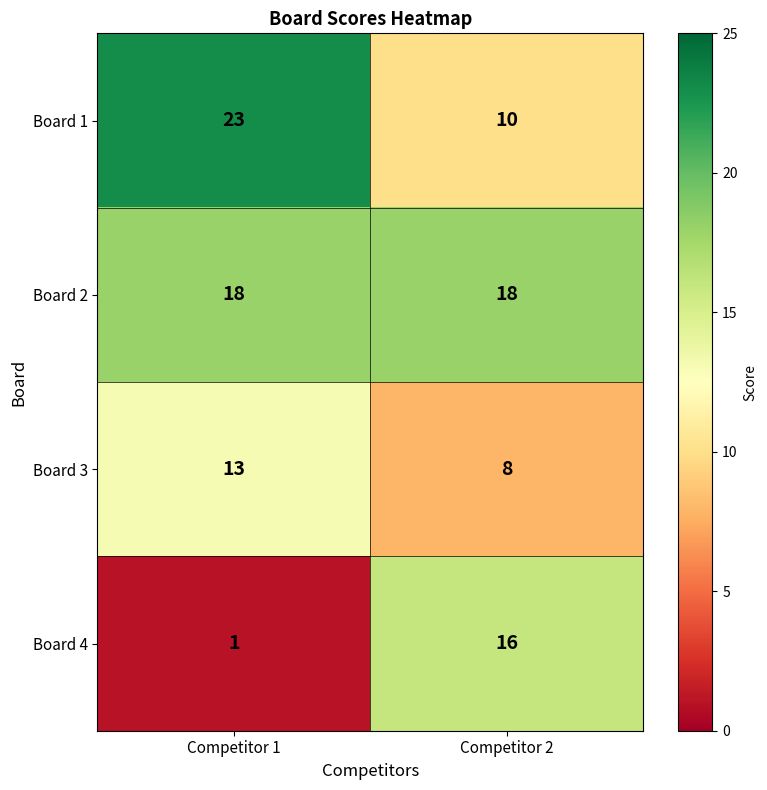

Is it true that Board 4 equals 16 at Competitor 2?

True